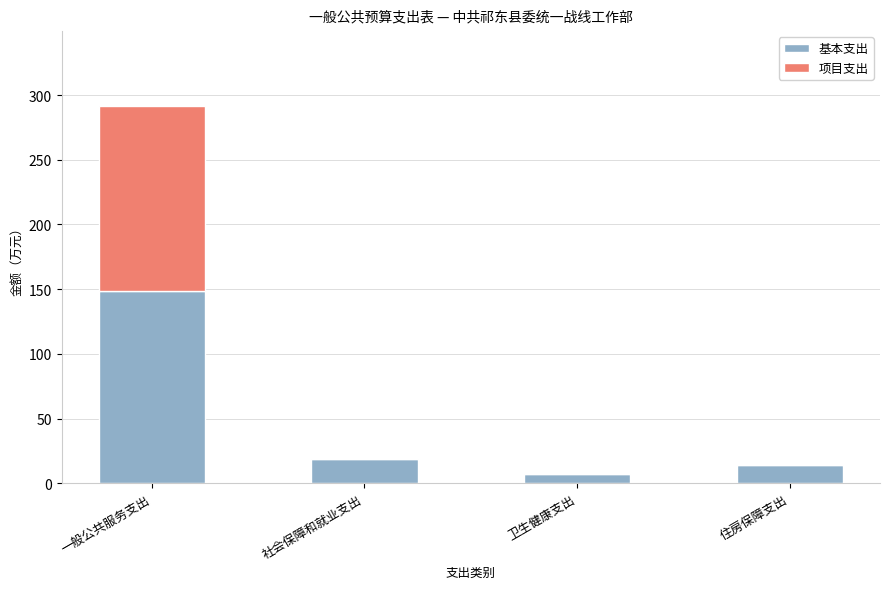

Which category has the highest value in the 基本支出 series?

一般公共服务支出